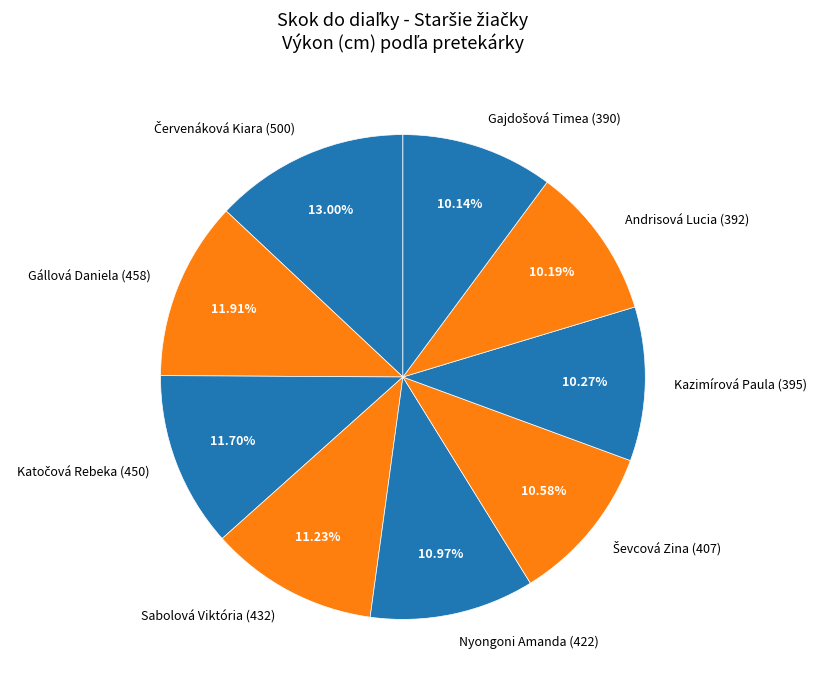

Approximately how many times larger is the value at Gállová Daniela (458) compared to Nyongoni Amanda (422)?

1.1